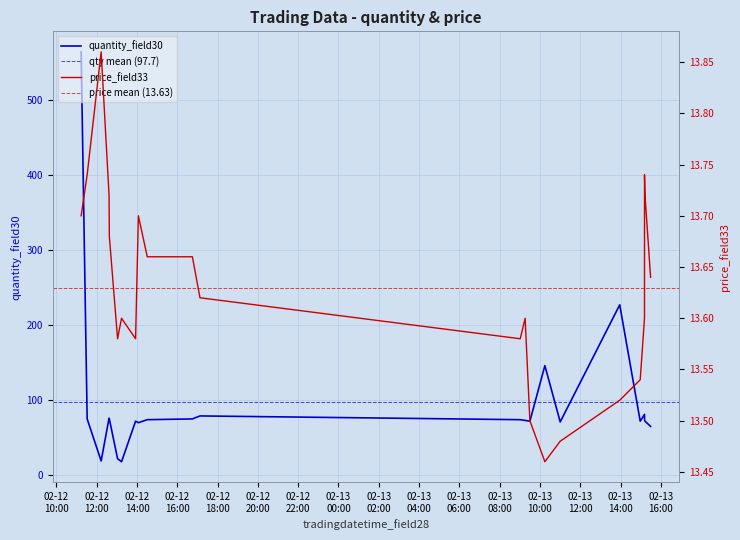

Reading right to left, transcribe all the data shown in this chart.

quantity_field30: 2024-02-13 15:29:26=65.0	2024-02-13 15:12:48=72.0	2024-02-13 15:11:21=74.0	2024-02-13 15:11:17=81.0	2024-02-13 14:58:32=72.0	2024-02-13 13:57:30=227.0	2024-02-13 11:00:17=71.0	2024-02-13 10:14:37=146.0	2024-02-13 09:29:58=72.0	2024-02-13 09:15:51=73.0	2024-02-13 09:01:17=74.0	2024-02-12 17:07:33=79.0	2024-02-12 16:44:58=75.0	2024-02-12 14:30:37=74.0	2024-02-12 14:04:10=70.0	2024-02-12 13:55:50=72.0	2024-02-12 13:14:01=18.0	2024-02-12 13:02:13=22.0	2024-02-12 12:37:40=75.0	2024-02-12 12:36:50=76.0	2024-02-12 12:13:18=19.0	2024-02-12 11:31:38=75.0	2024-02-12 11:13:45=564.0
price_field33: 2024-02-13 15:29:26=13.6	2024-02-13 15:12:48=13.7	2024-02-13 15:11:21=13.7	2024-02-13 15:11:17=13.6	2024-02-13 14:58:32=13.5	2024-02-13 13:57:30=13.5	2024-02-13 11:00:17=13.5	2024-02-13 10:14:37=13.5	2024-02-13 09:29:58=13.5	2024-02-13 09:15:51=13.6	2024-02-13 09:01:17=13.6	2024-02-12 17:07:33=13.6	2024-02-12 16:44:58=13.7	2024-02-12 14:30:37=13.7	2024-02-12 14:04:10=13.7	2024-02-12 13:55:50=13.6	2024-02-12 13:14:01=13.6	2024-02-12 13:02:13=13.6	2024-02-12 12:37:40=13.7	2024-02-12 12:36:50=13.7	2024-02-12 12:13:18=13.9	2024-02-12 11:31:38=13.7	2024-02-12 11:13:45=13.7